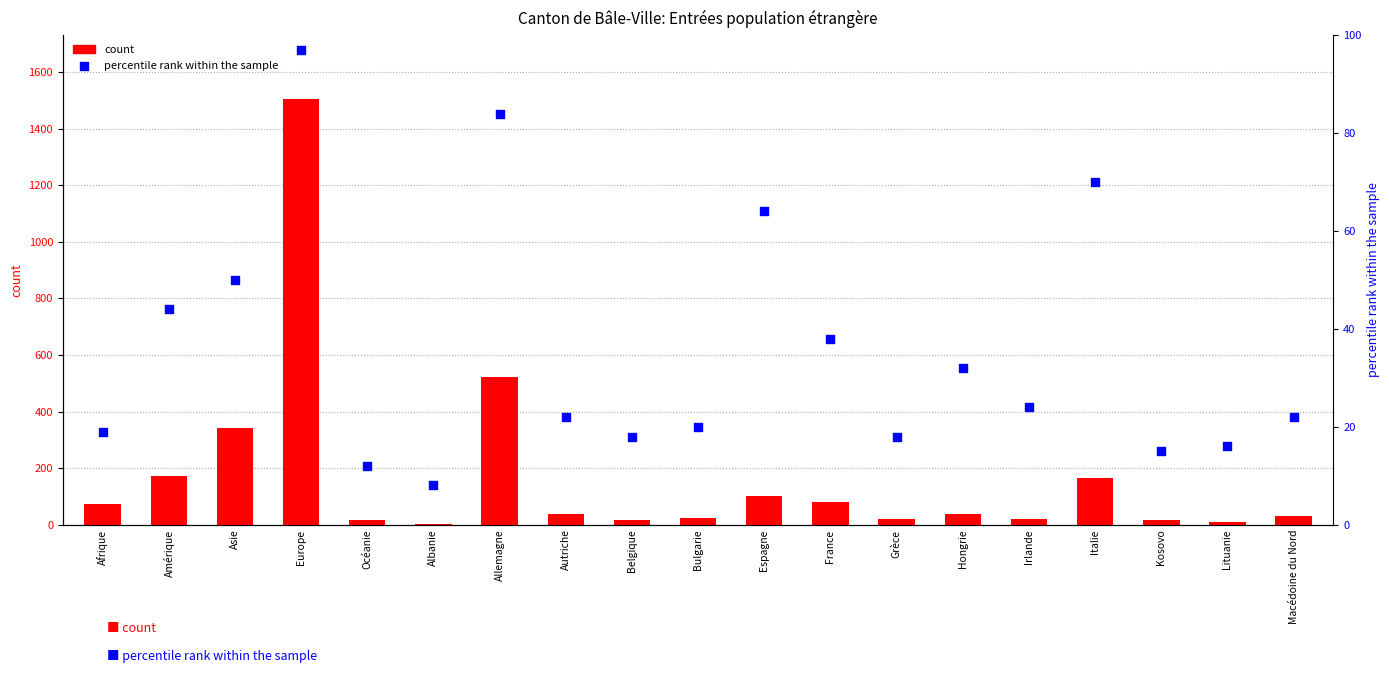

At how many categories does at least one series exceed 660?

1